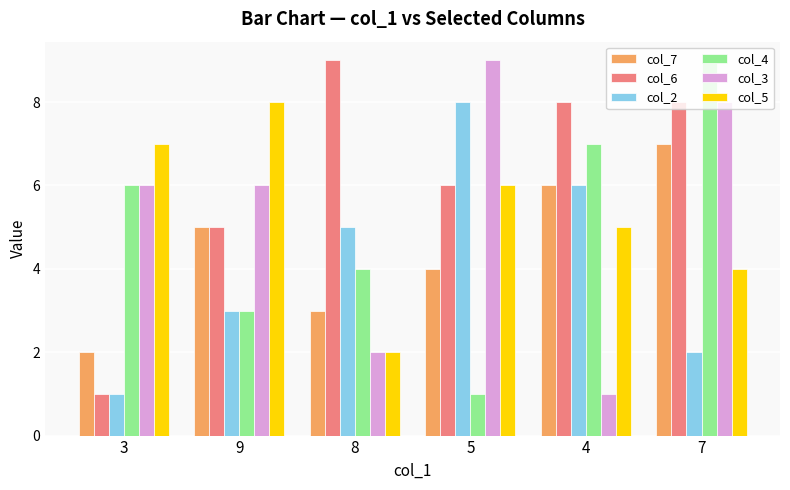

What is the greatest value displayed?

9